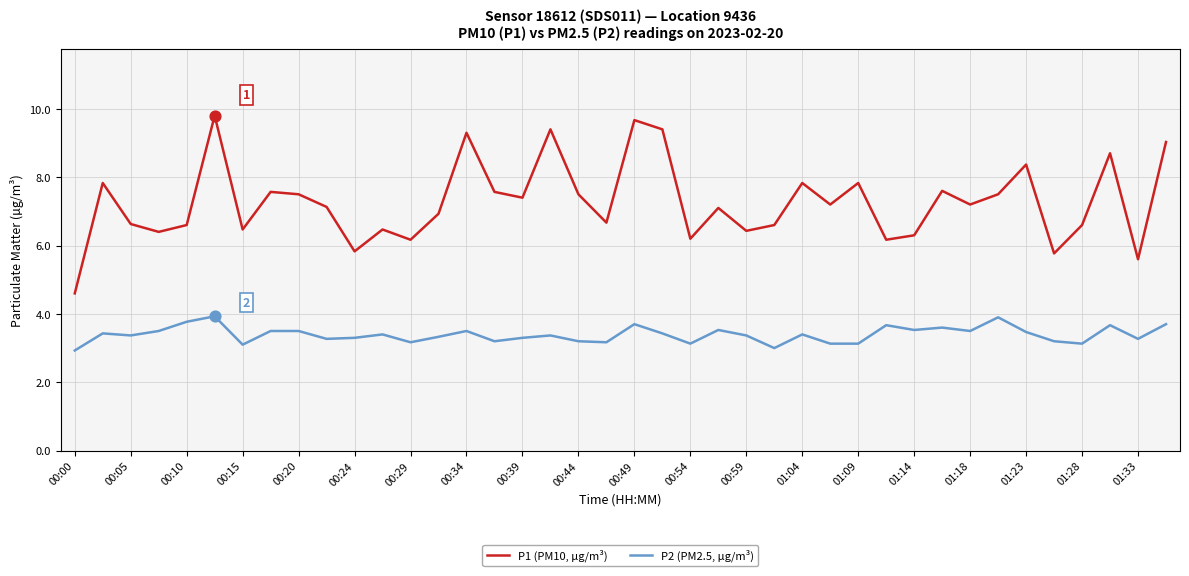

Which series has the largest range (max minus min)?

P1 (PM10, µg/m³)